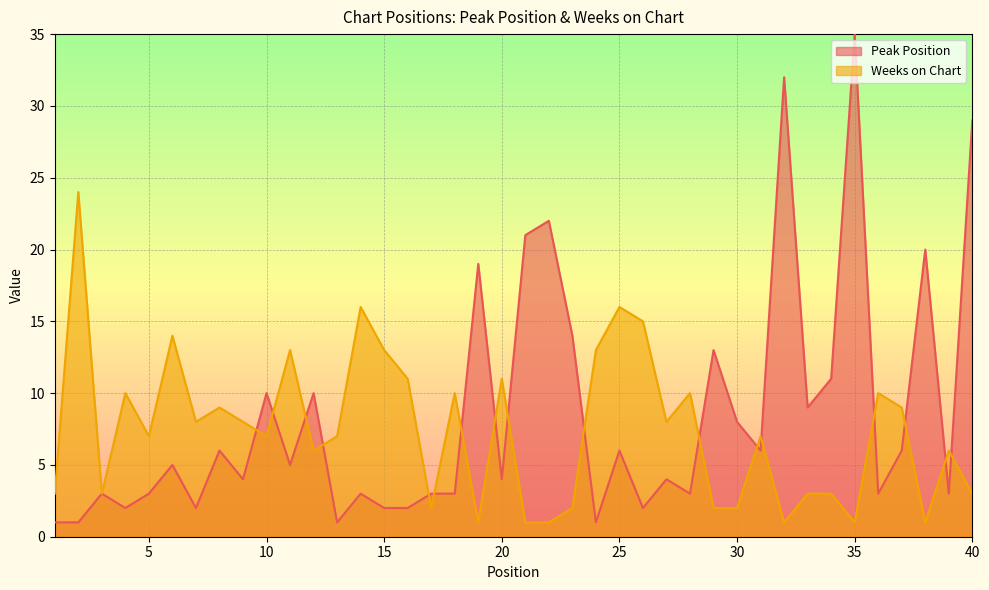

At which label does Peak Position reach its minimum?

1